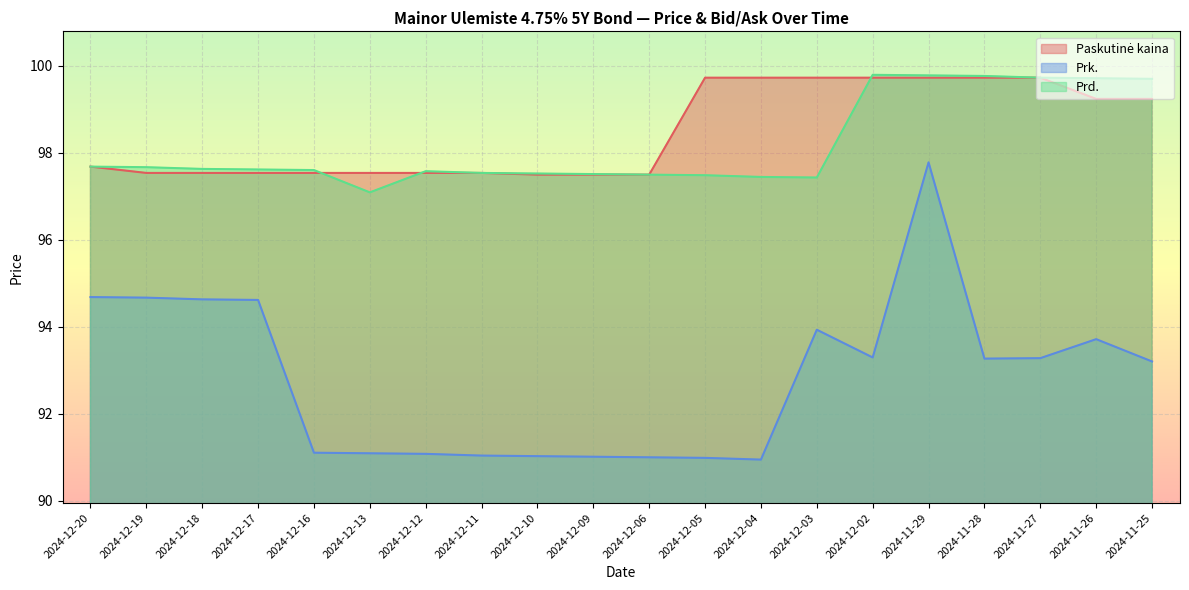

What position from the left is 2024-11-27?

18